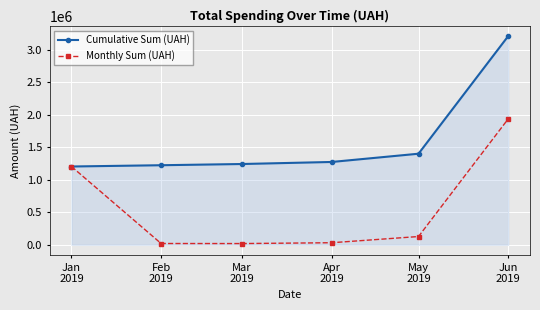

Rank the series by their maximum value, from lowest to highest.

Monthly Sum (UAH), Cumulative Sum (UAH)